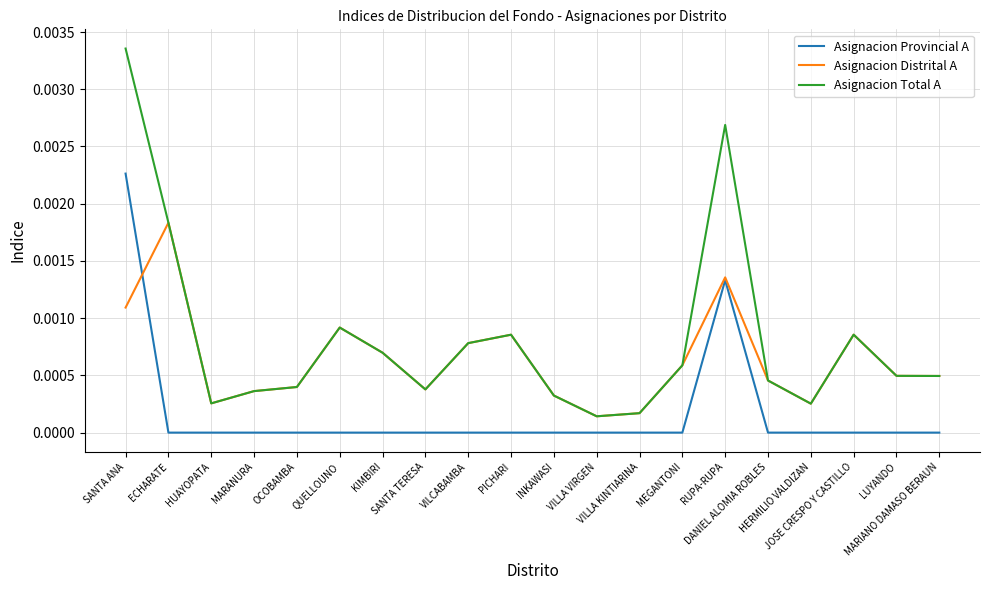

True or false: Asignacion Total A and Asignacion Provincial A intersect in this chart.

False